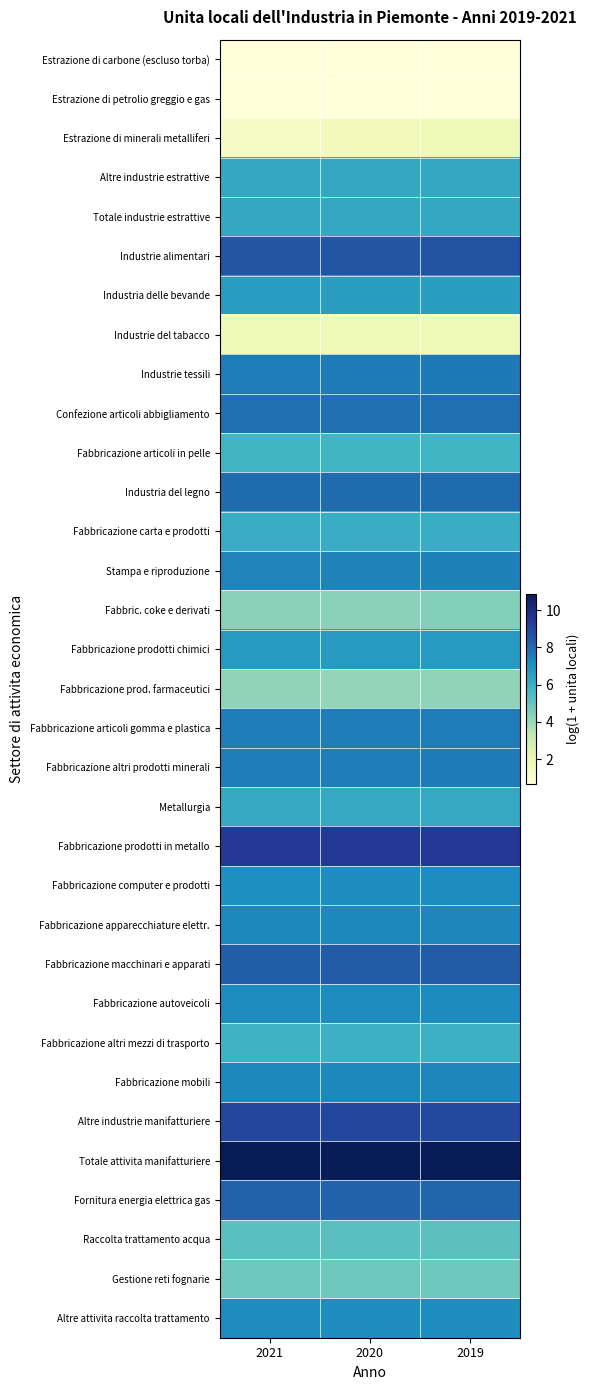

At 2021, list the series in order from largest to smallest.

Totale attivita manifatturiere, Fabbricazione prodotti in metallo, Altre industrie manifatturiere, Industrie alimentari, Fabbricazione macchinari e apparati, Fornitura energia elettrica gas, Industria del legno, Confezione articoli abbigliamento, Industrie tessili, Fabbricazione altri prodotti minerali, Fabbricazione articoli gomma e plastica, Stampa e riproduzione, Fabbricazione mobili, Fabbricazione apparecchiature elettr., Fabbricazione autoveicoli, Altre attivita raccolta trattamento, Fabbricazione computer e prodotti, Fabbricazione prodotti chimici, Industria delle bevande, Totale industrie estrattive, Altre industrie estrattive, Metallurgia, Fabbricazione carta e prodotti, Fabbricazione altri mezzi di trasporto, Fabbricazione articoli in pelle, Raccolta trattamento acqua, Gestione reti fognarie, Fabbric. coke e derivati, Fabbricazione prod. farmaceutici, Industrie del tabacco, Estrazione di minerali metalliferi, Estrazione di carbone (escluso torba), Estrazione di petrolio greggio e gas